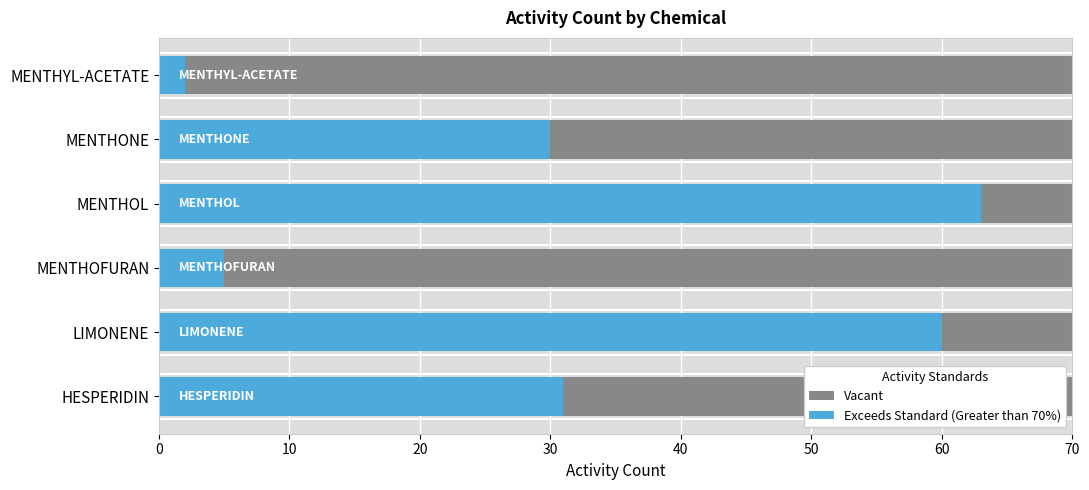

What is the smallest value displayed?

2